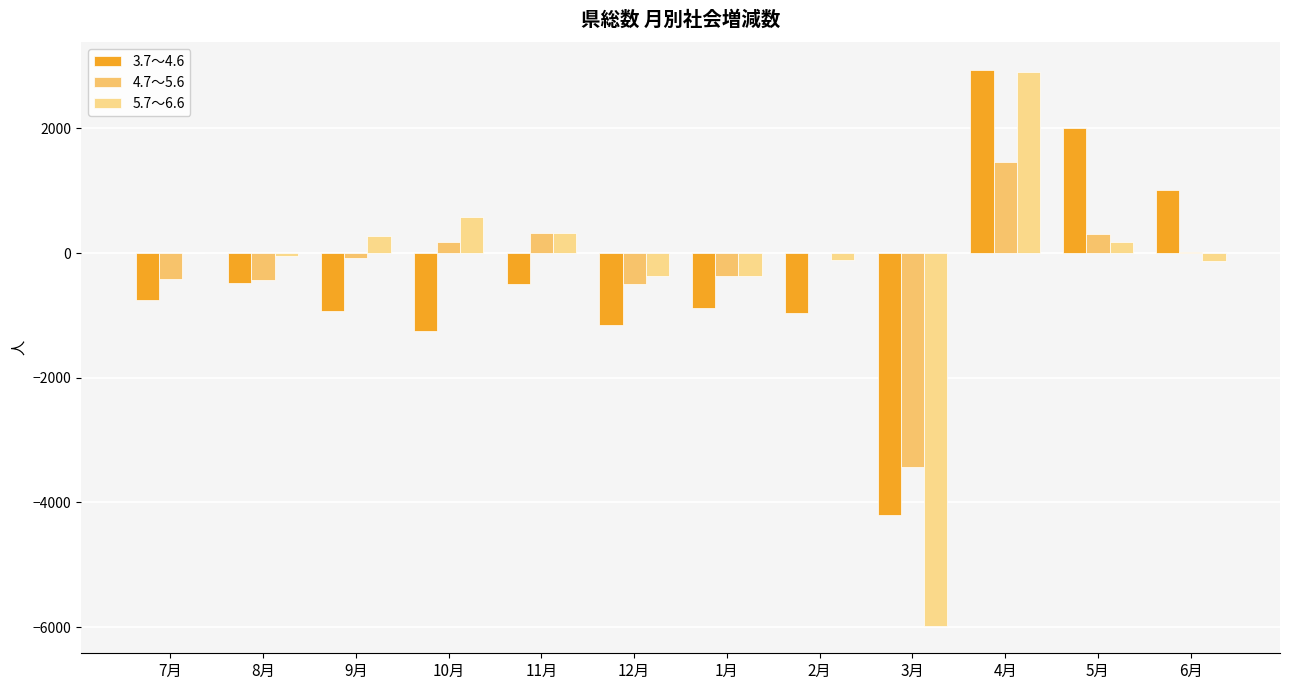

What is the total value across all series at 4月?

7299